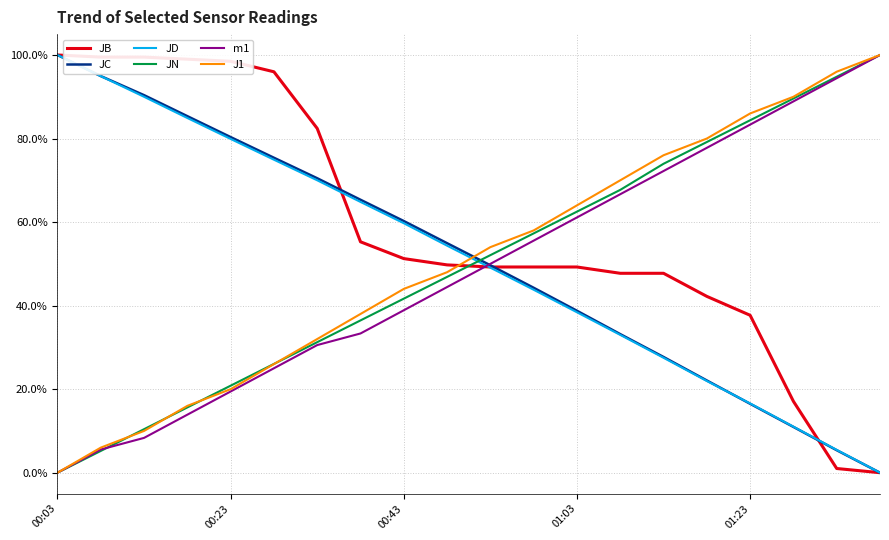

True or false: JD and J1 cross at least once.

True